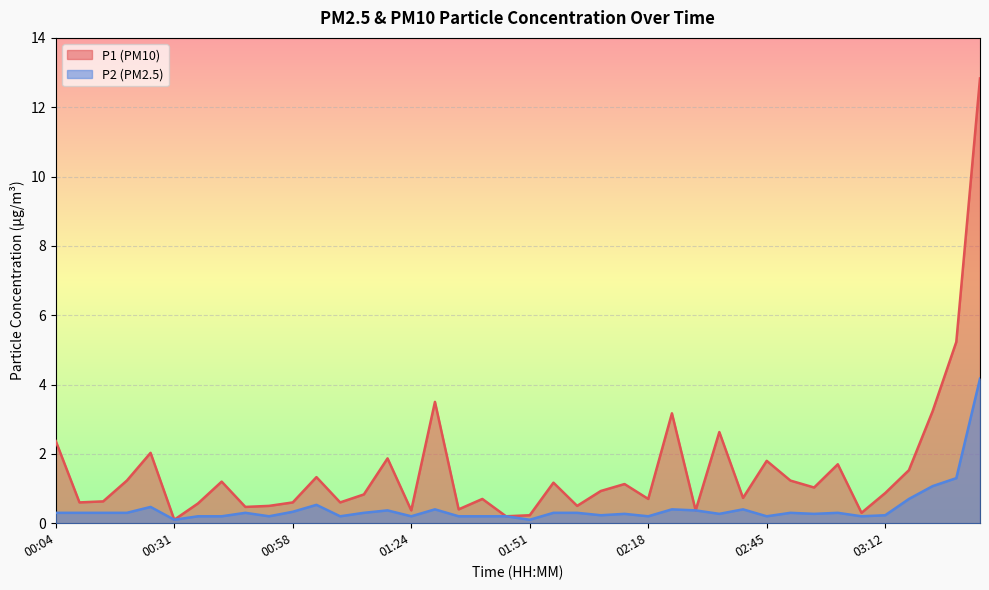

What is the total value across all series at 01:57?

1.5